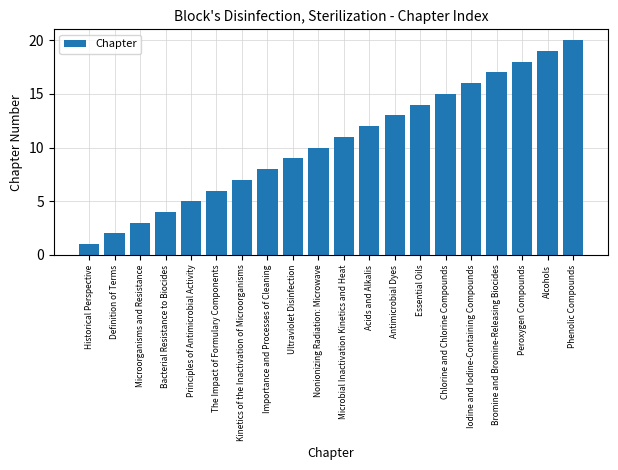

Rank the categories by value from highest to lowest.

Phenolic Compounds, Alcohols, Peroxygen Compounds, Bromine and Bromine-Releasing Biocides, Iodine and Iodine-Containing Compounds, Chlorine and Chlorine Compounds, Essential Oils, Antimicrobial Dyes, Acids and Alkalis, Microbial Inactivation Kinetics and Heat, Nonionizing Radiation: Microwave, Ultraviolet Disinfection, Importance and Processes of Cleaning, Kinetics of the Inactivation of Microorganisms, The Impact of Formulary Components, Principles of Antimicrobial Activity, Bacterial Resistance to Biocides, Microorganisms and Resistance, Definition of Terms, Historical Perspective